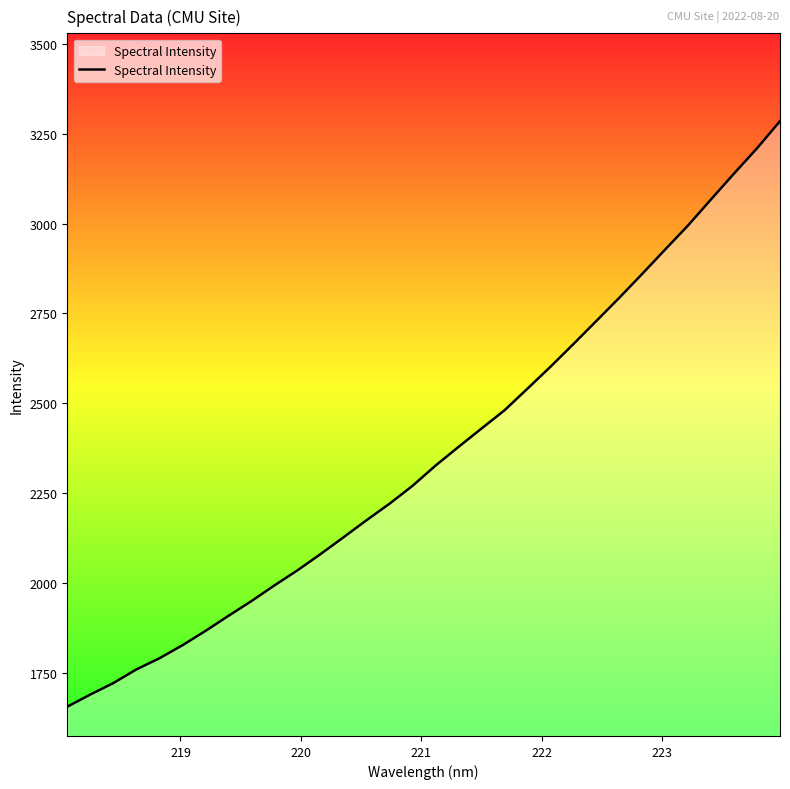

What is the average value?

2360.0